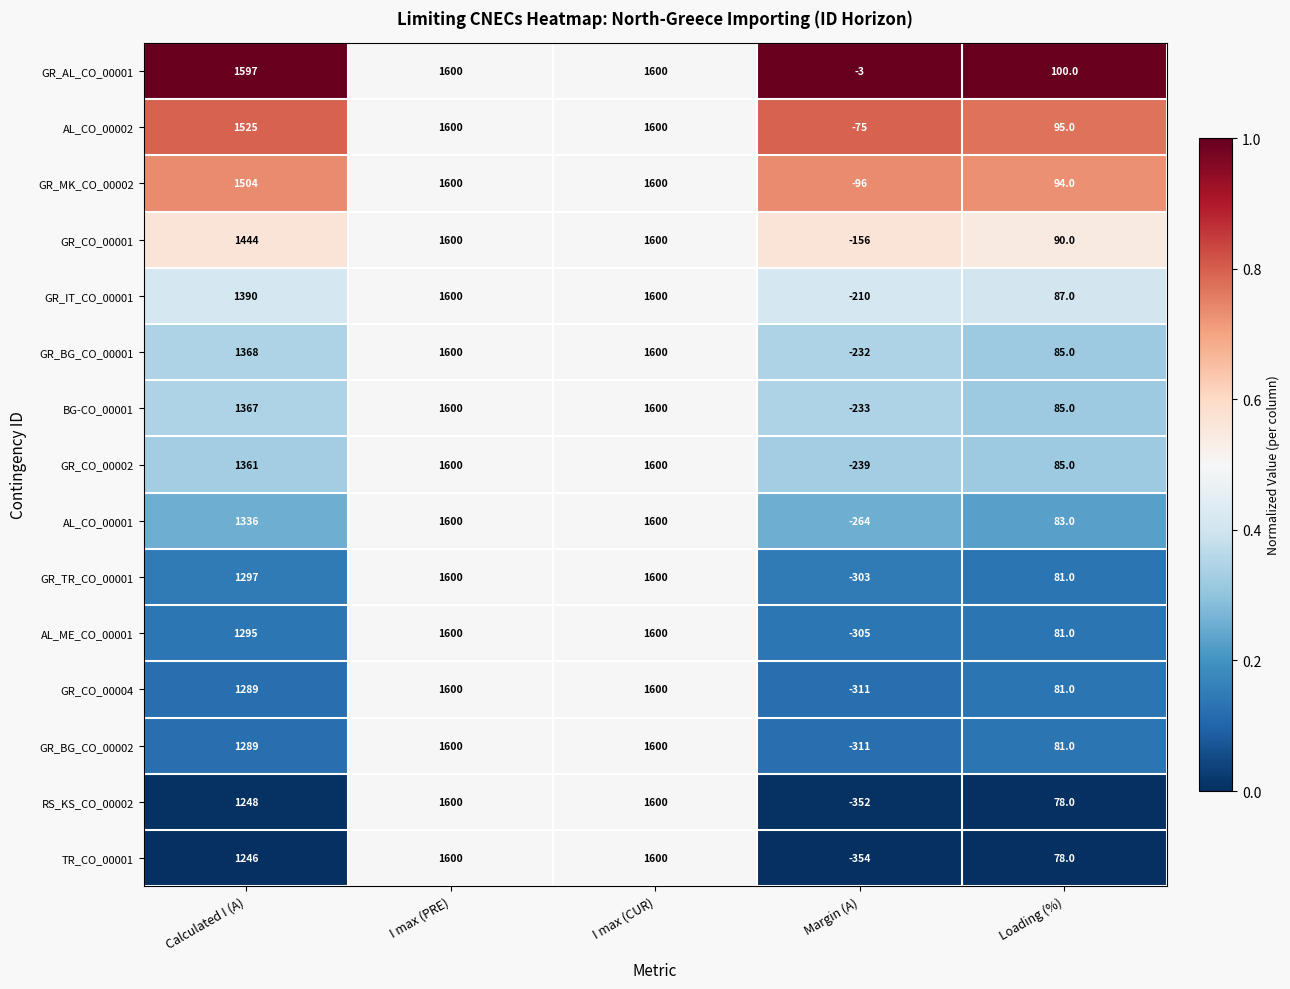

Is it true that GR_BG_CO_00002 equals 315 at Calculated I (A)?

False